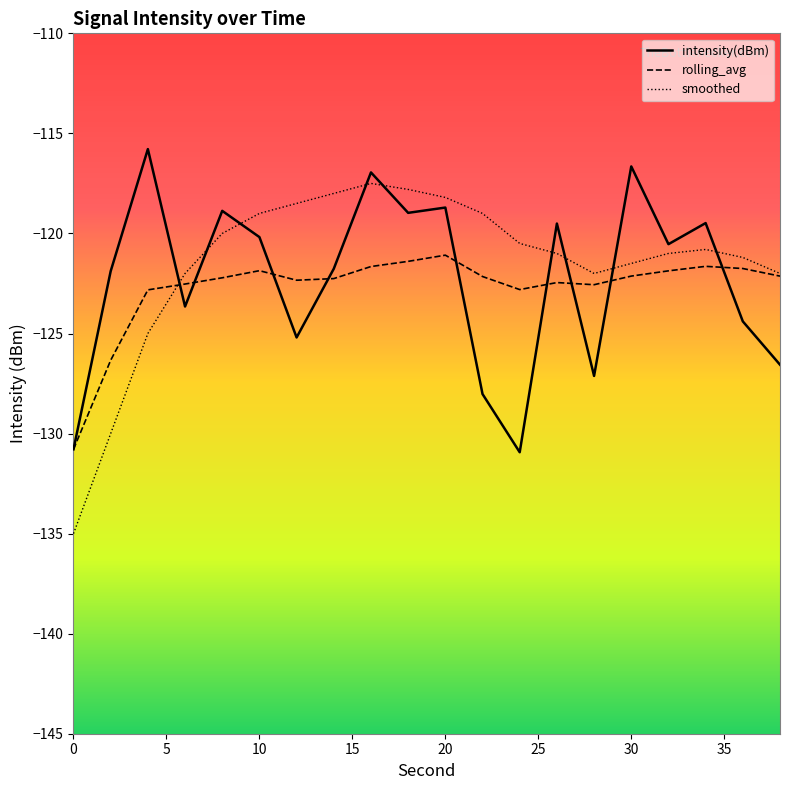

How many interior local valleys does the smoothed series have?

1